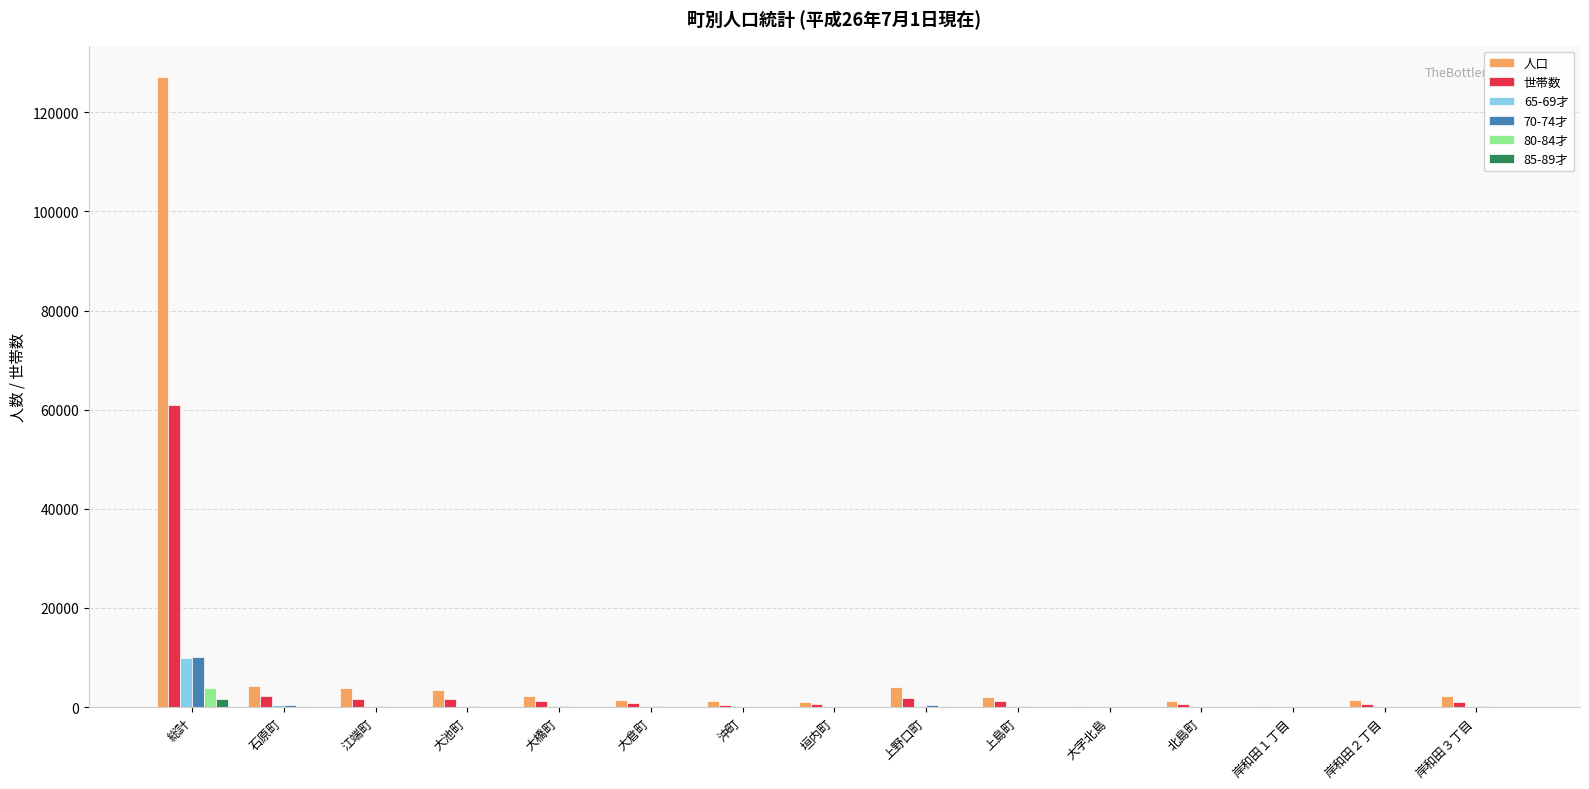

Count the number of data series in this chart.

6